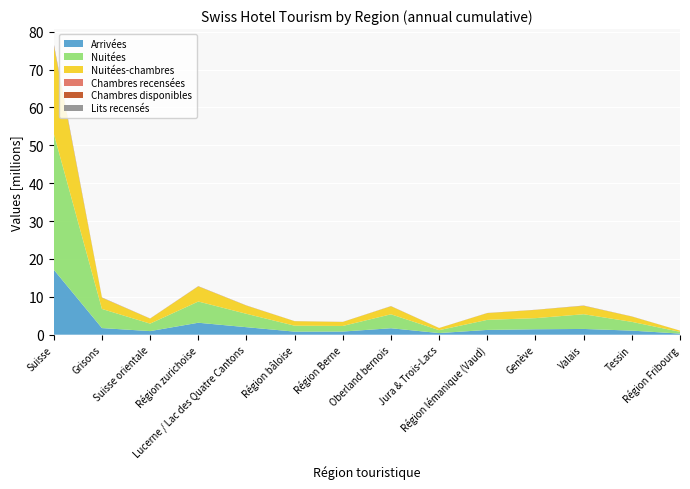

Reading right to left, what are all the values shown in this chart?

Arrivées: Région Fribourg=289205	Tessin=1075170	Valais=1515540	Genève=1431597	Région lémanique (Vaud)=1259298	Jura & Trois-Lacs=428659	Oberland bernois=1702217	Région Berne=827227	Région bâloise=808310	Lucerne / Lac des Quatre Cantons=1978472	Région zurichoise=3154306	Suisse orientale=947373	Grisons=1744679	Suisse=17162053
Nuitées: Région Fribourg=469806	Tessin=2313039	Valais=3887345	Genève=2939168	Région lémanique (Vaud)=2655696	Jura & Trois-Lacs=768314	Oberland bernois=3683907	Région Berne=1478595	Région bâloise=1566274	Lucerne / Lac des Quatre Cantons=3533412	Région zurichoise=5607208	Suisse orientale=1978523	Grisons=5052225	Suisse=35933512
Nuitées-chambres: Région Fribourg=305901	Tessin=1401397	Valais=2233109	Genève=2178708	Région lémanique (Vaud)=1781694	Jura & Trois-Lacs=551409	Oberland bernois=2112244	Région Berne=1057719	Région bâloise=1180665	Lucerne / Lac des Quatre Cantons=2157449	Région zurichoise=3991149	Suisse orientale=1313428	Grisons=2960459	Suisse=23225331
Chambres recensées: Région Fribourg=2195	Tessin=9679	Valais=16206	Genève=9316	Région lémanique (Vaud)=9967	Jura & Trois-Lacs=4216	Oberland bernois=12918	Région Berne=5861	Région bâloise=6121	Lucerne / Lac des Quatre Cantons=13613	Région zurichoise=18006	Suisse orientale=10322	Grisons=22296	Suisse=140721
Chambres disponibles: Région Fribourg=2081	Tessin=8309	Valais=14061	Genève=9187	Région lémanique (Vaud)=9390	Jura & Trois-Lacs=3995	Oberland bernois=11421	Région Berne=5758	Région bâloise=5791	Lucerne / Lac des Quatre Cantons=12697	Région zurichoise=17590	Suisse orientale=9706	Grisons=18646	Suisse=128637
Lits recensés: Région Fribourg=4505	Tessin=19139	Valais=34069	Genève=15396	Région lémanique (Vaud)=18913	Jura & Trois-Lacs=8041	Oberland bernois=26525	Région Berne=10336	Région bâloise=10857	Lucerne / Lac des Quatre Cantons=26785	Région zurichoise=30937	Suisse orientale=20772	Grisons=46355	Suisse=272636